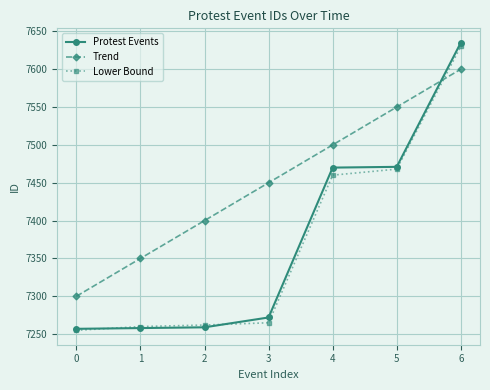

What is the maximum value shown in the chart?

7635